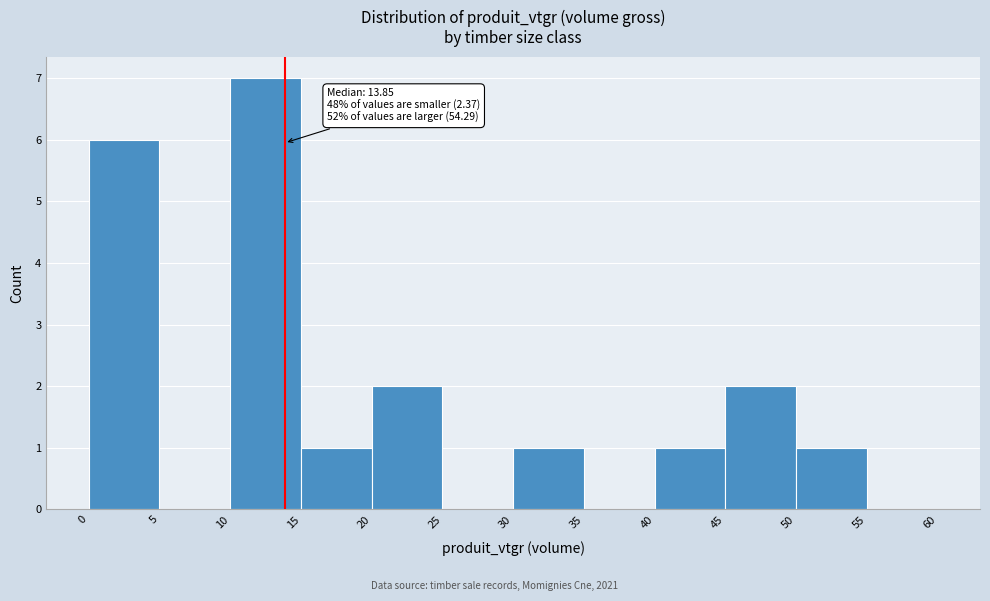

Which range on the x-axis has the tallest bar?

10 to 15